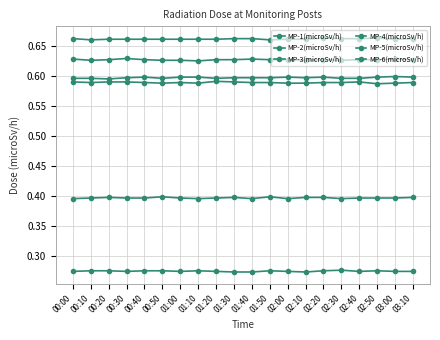

Which category has the highest value in the MP-1(microSv/h) series?

00:30